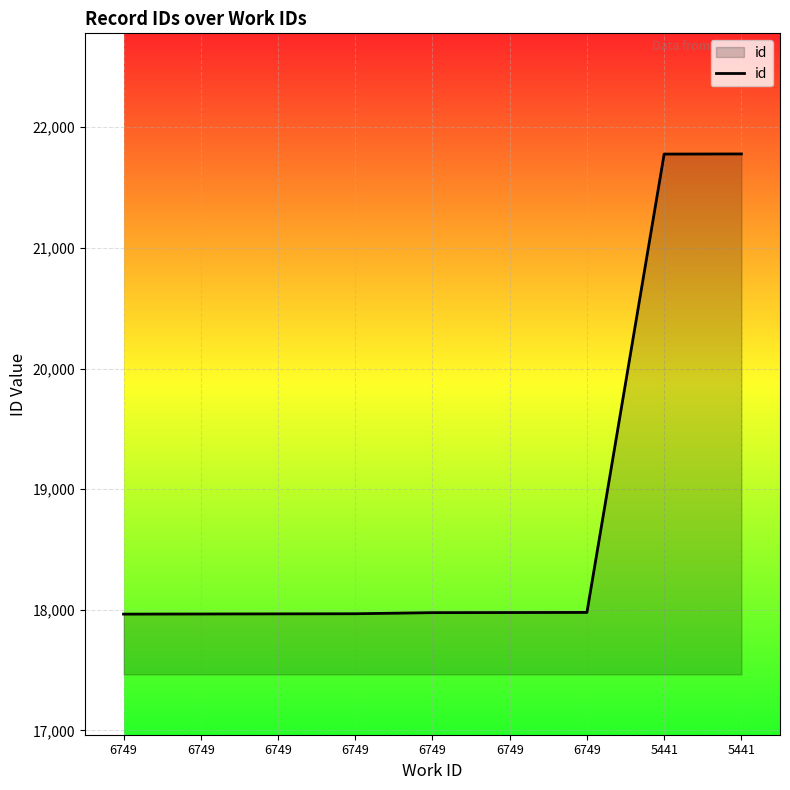

How many lines are shown in the chart?

1